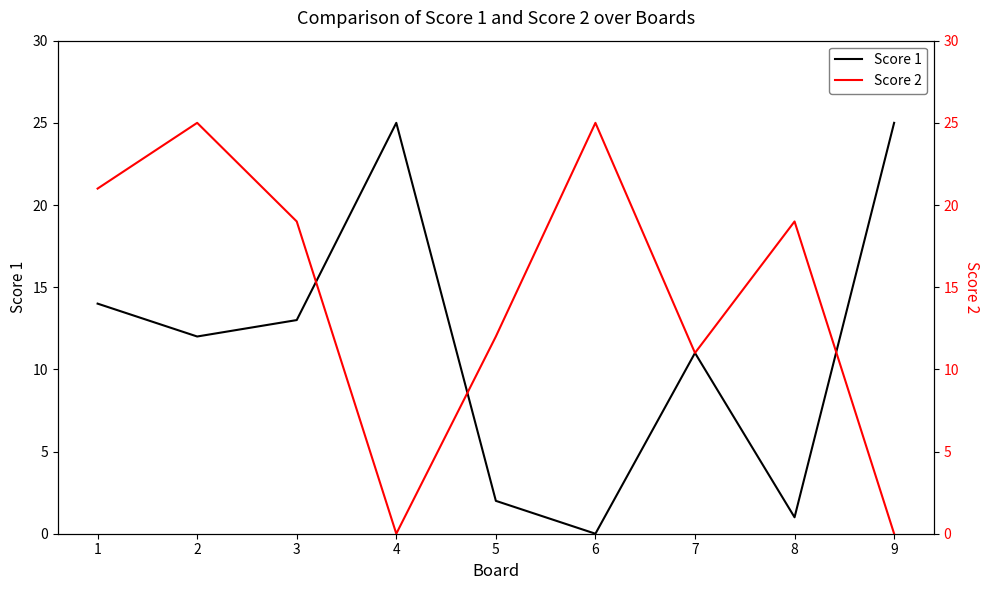

How many times do Score 2 and Score 1 cross each other?

3